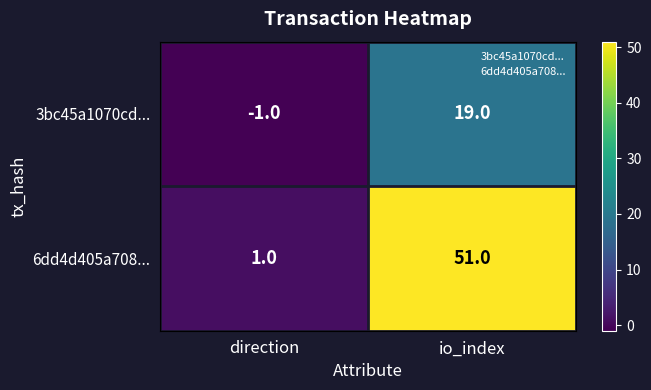

True or false: 3bc45a1070cd... has a value of 19 at io_index.

True